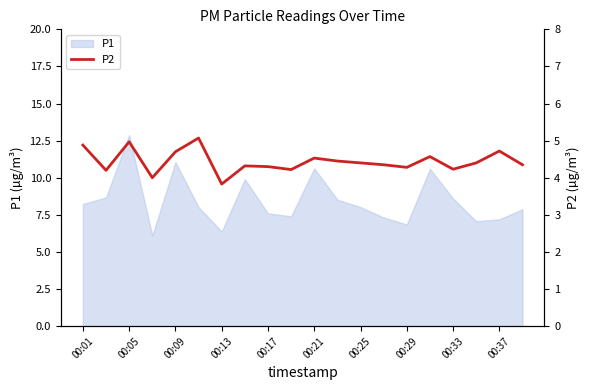

True or false: there are more than 0 points higher than both neighbors.

True